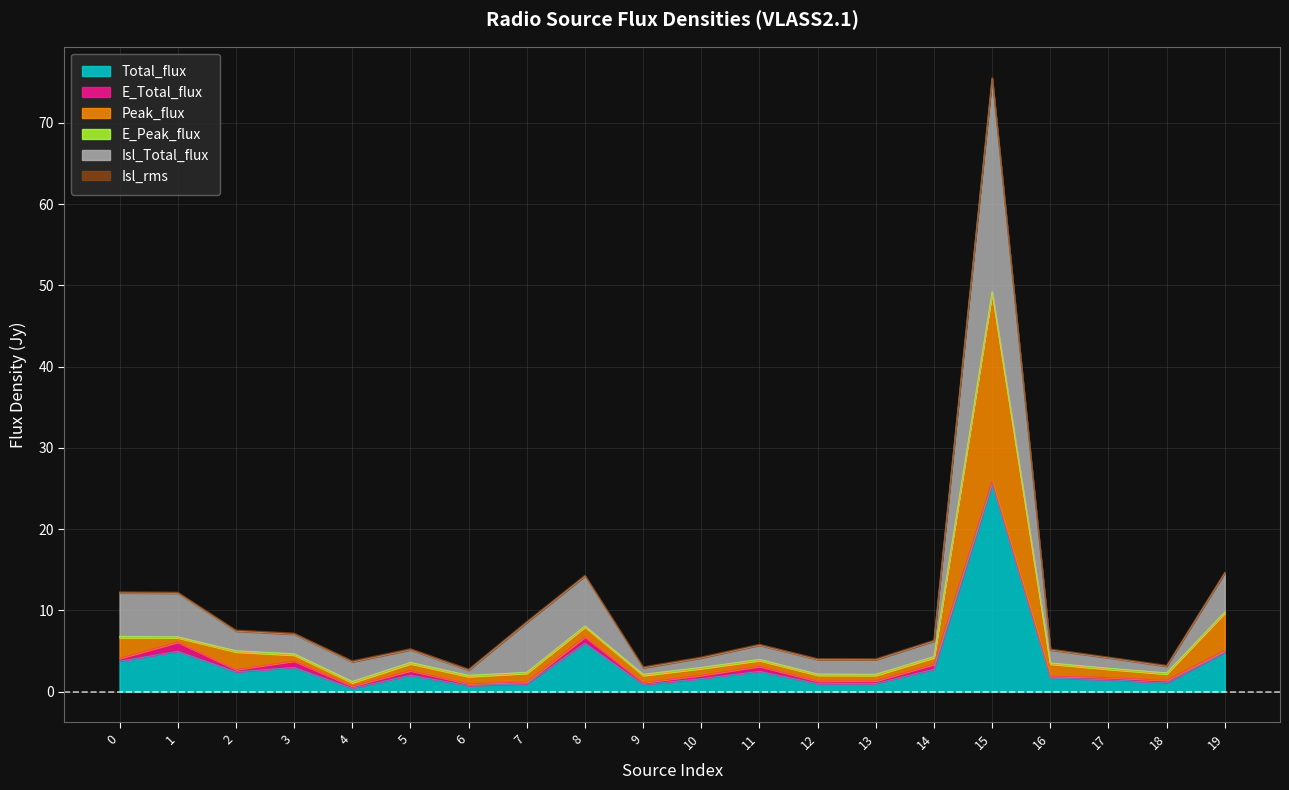

Which series has the widest spread of values?

Isl_Total_flux